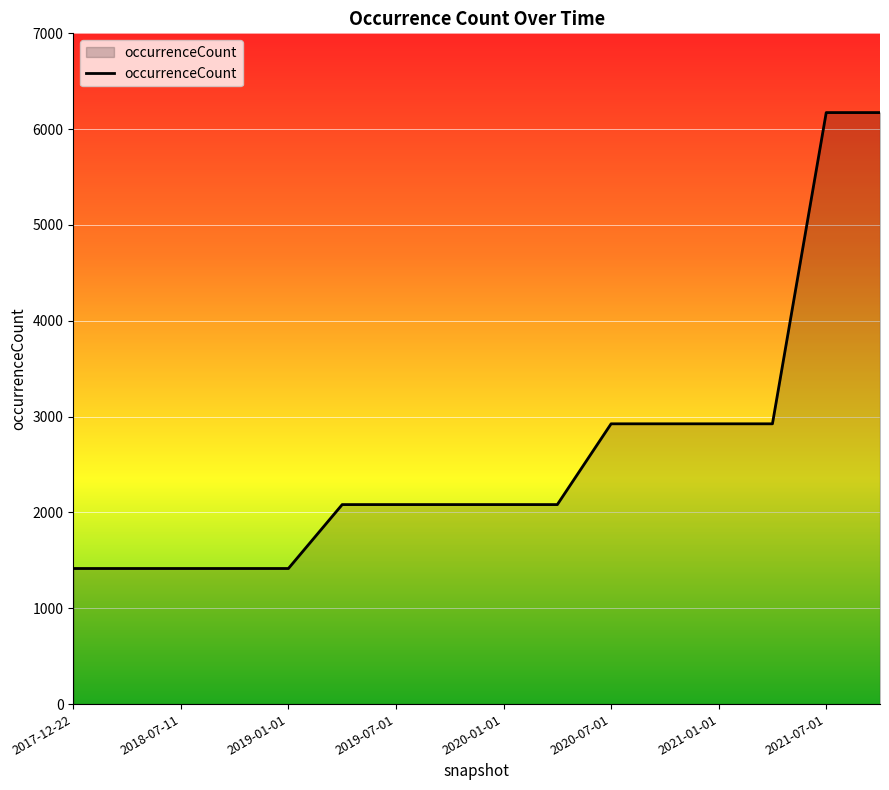

What is the difference between the maximum and minimum values?

4758